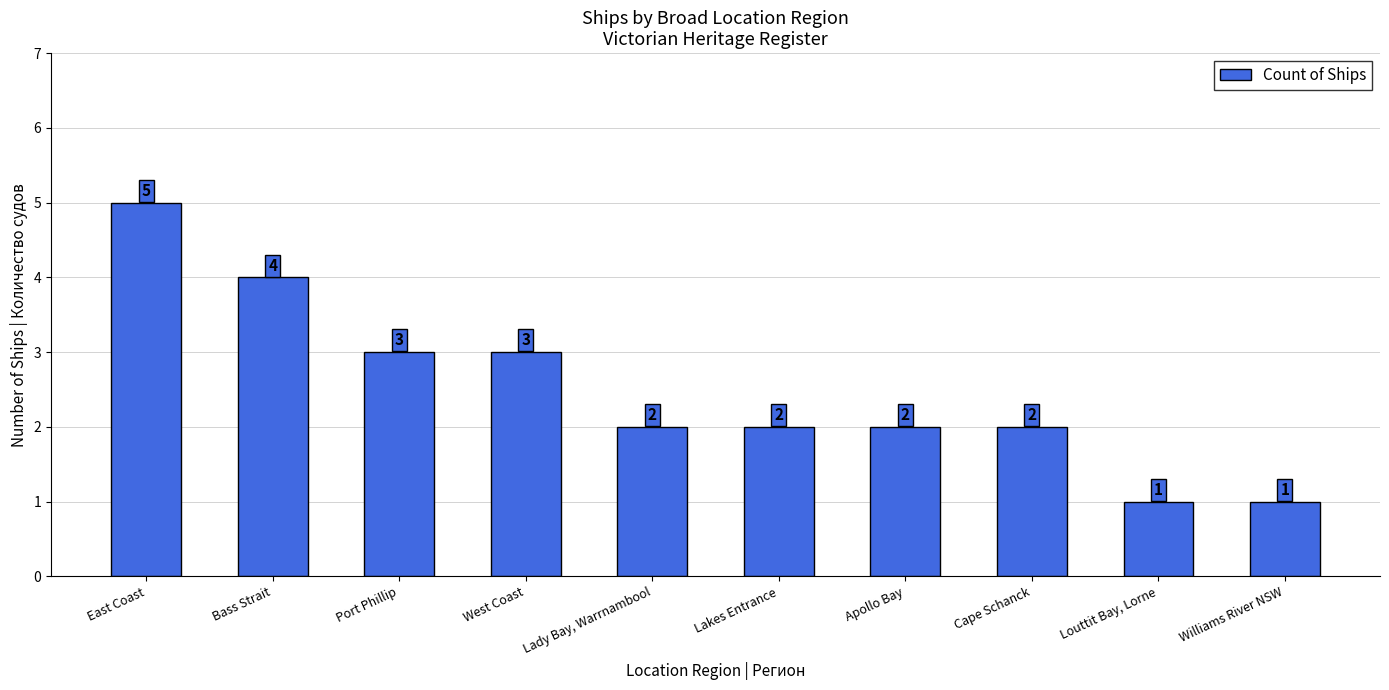

Which label corresponds to the largest value in the chart?

East Coast